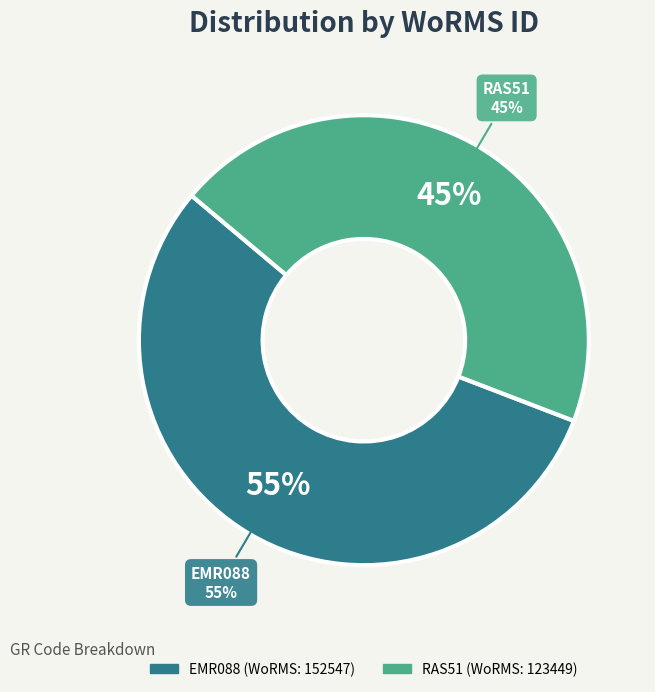

Combined, do EMR088 and RAS51 account for over 50%?

Yes